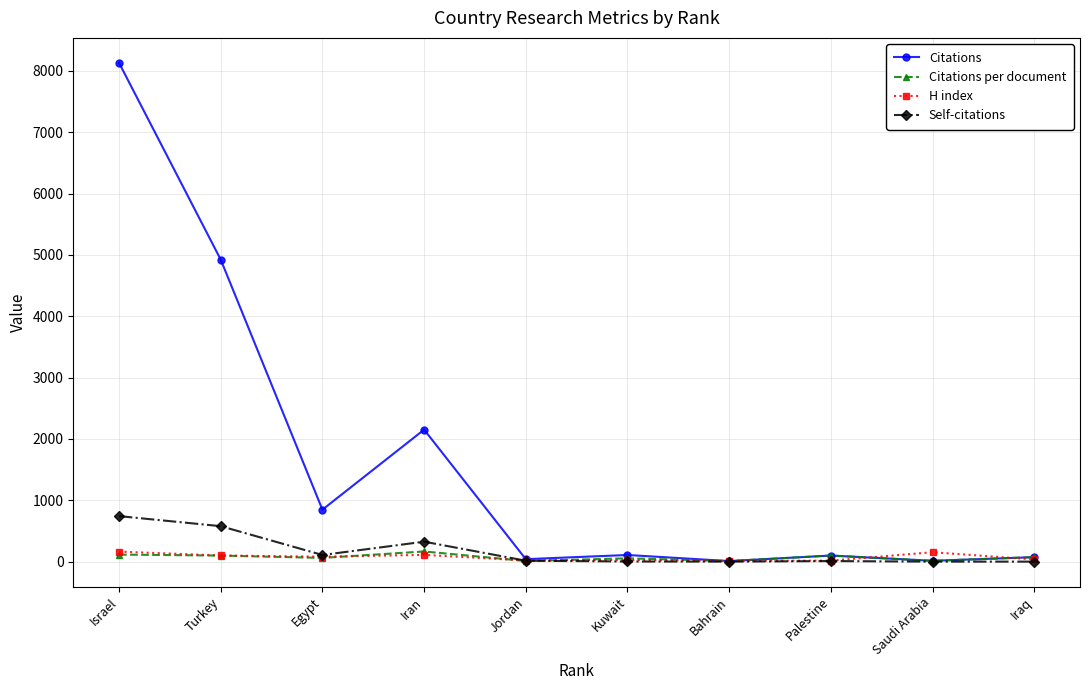

What is the difference between the maximum and minimum values in the H index series?

151.0